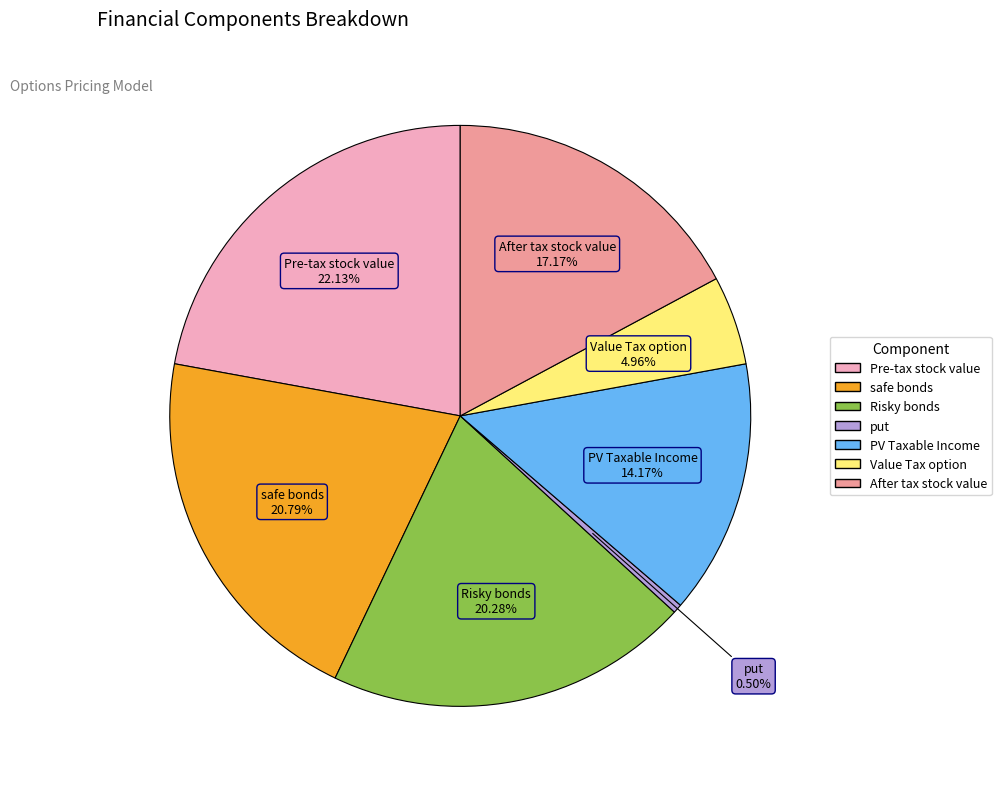

To the nearest percent, what is the difference between the largest and smallest slice percentages?

22%